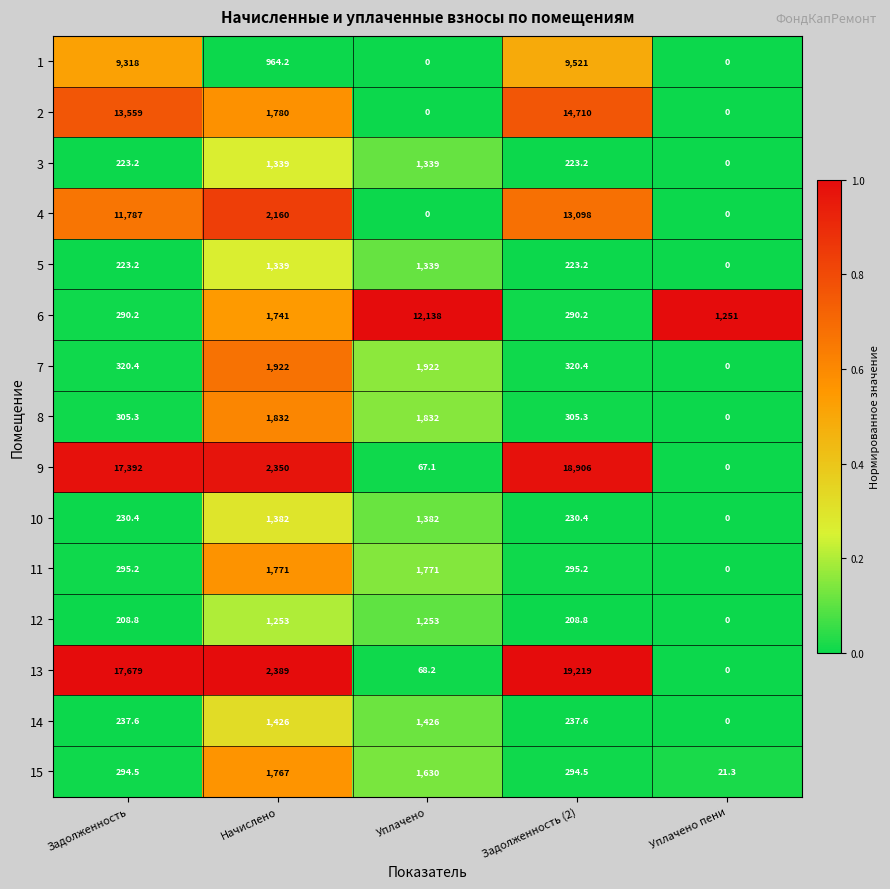

Which label corresponds to the largest value in the chart?

Задолженность (2)